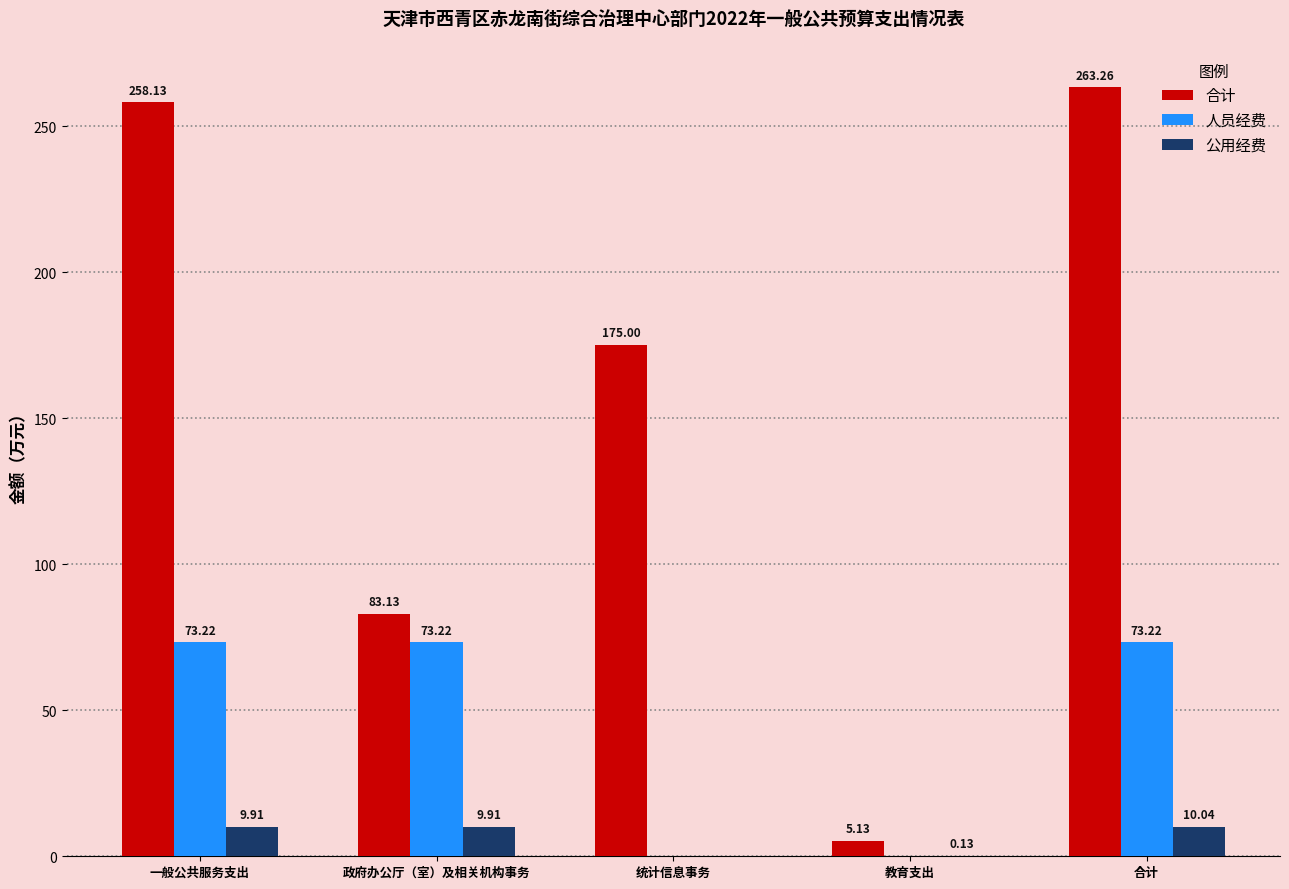

Which series has the largest total across all categories?

合计